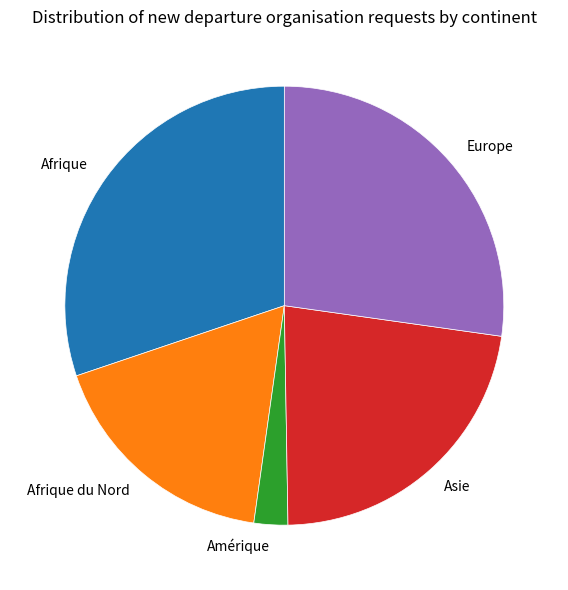

The Amérique slice represents 11% of the pie. True or false?

False